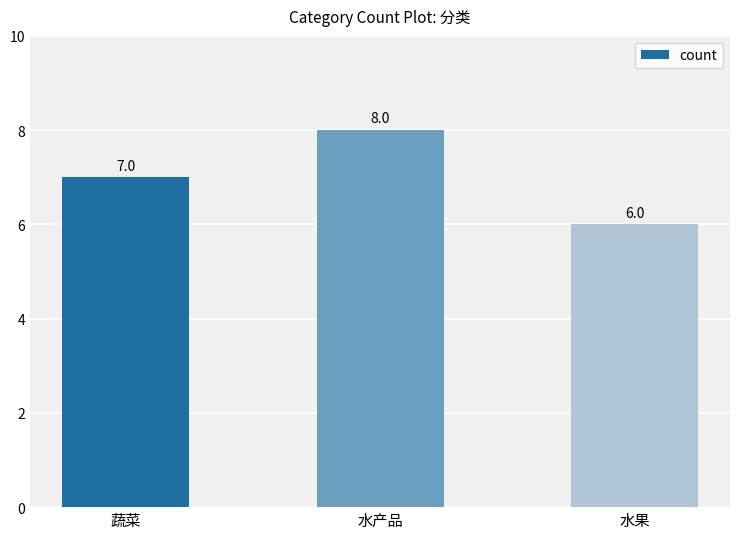

What is the value of the 2nd bar from the left?

8